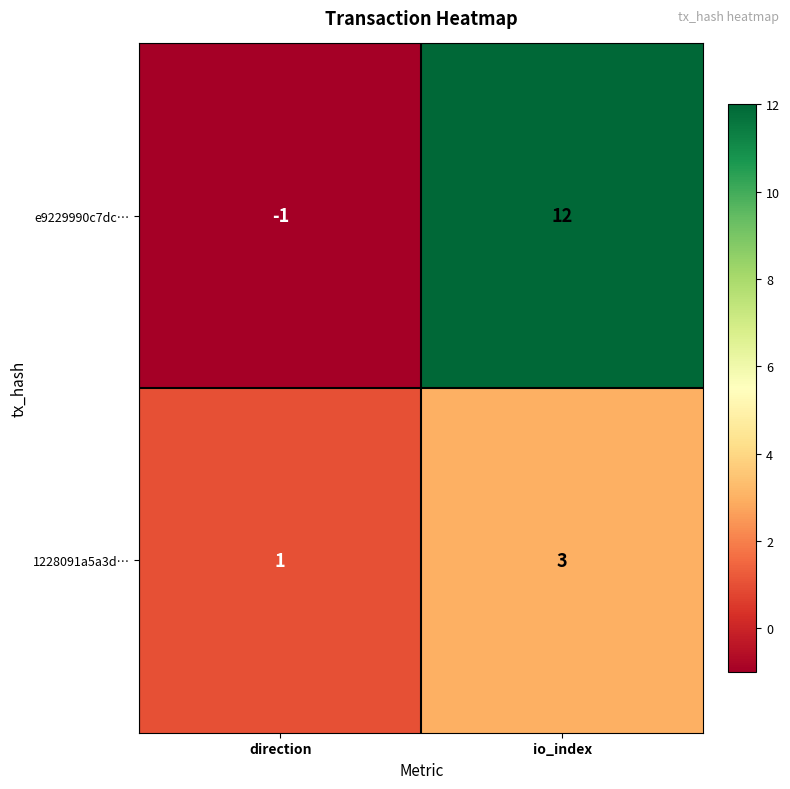

Count the number of categories in the chart.

2